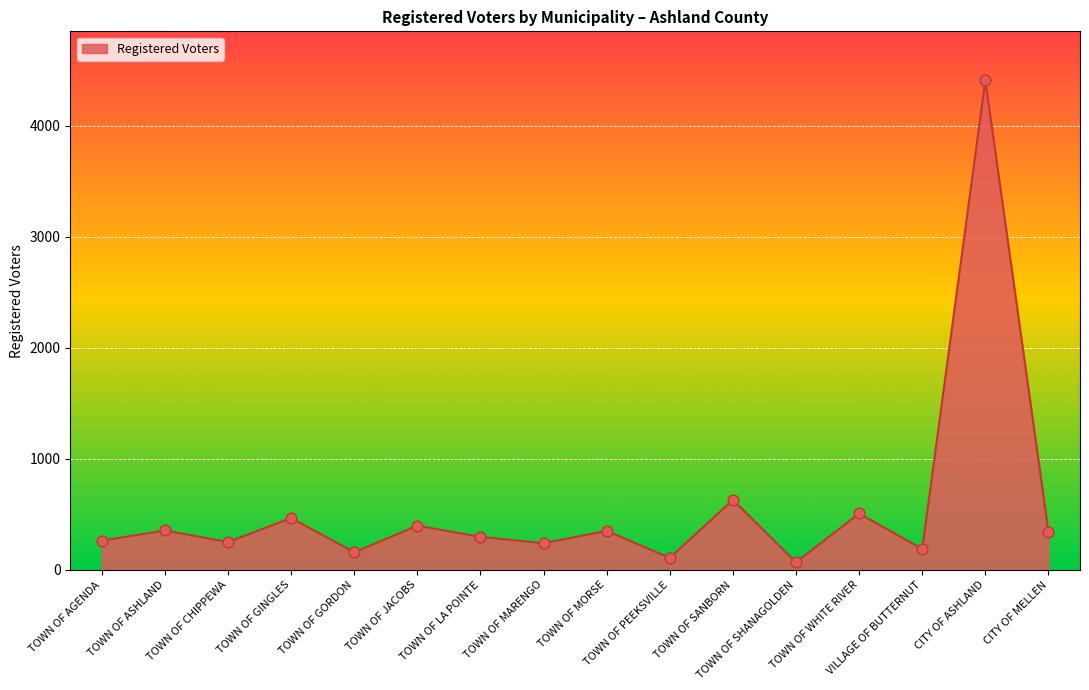

Between TOWN OF LA POINTE and CITY OF ASHLAND, which is larger?

CITY OF ASHLAND